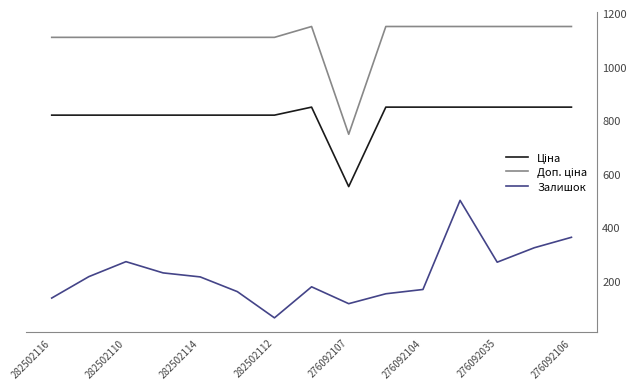

What is the greatest value displayed?

1149.7